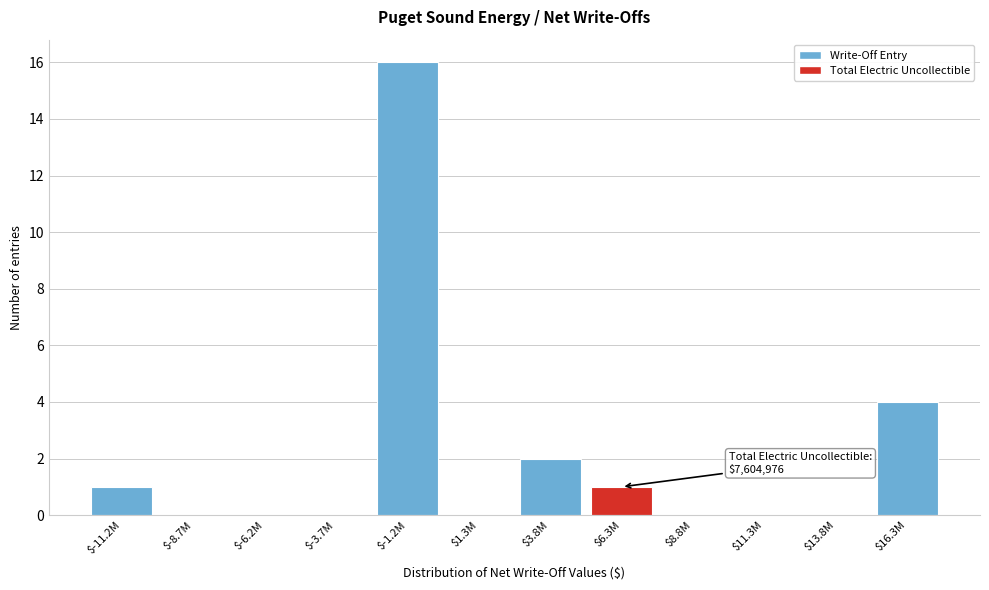

Which label corresponds to the largest value in the chart?

$-1.2M